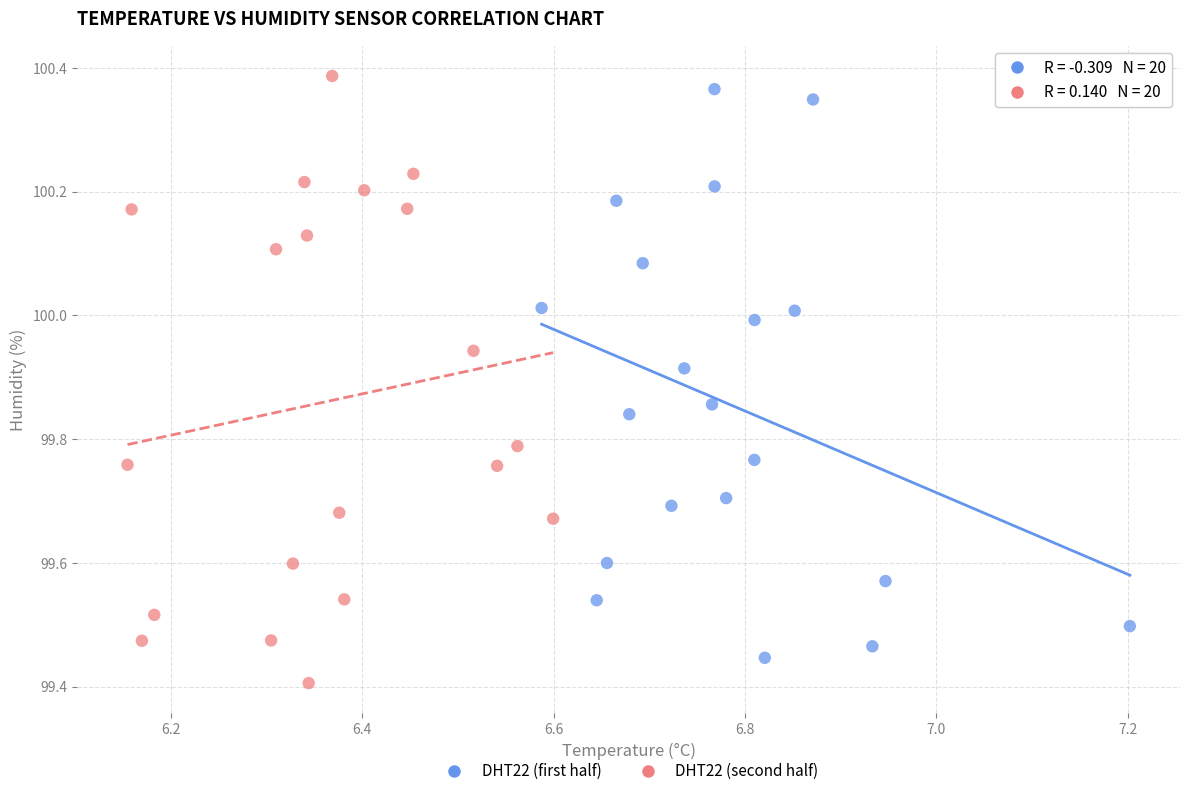

Which series reaches the minimum Y coordinate?

DHT22 (second half)